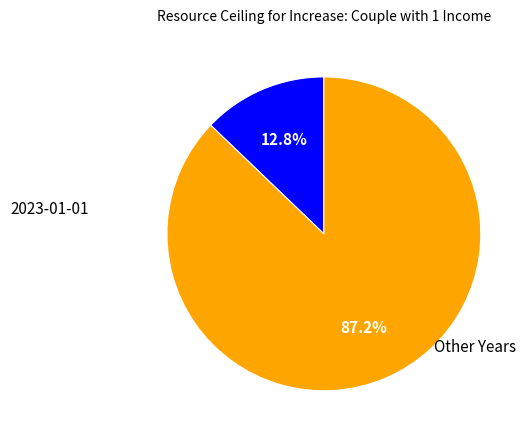

Is there a majority slice in this chart?

Yes